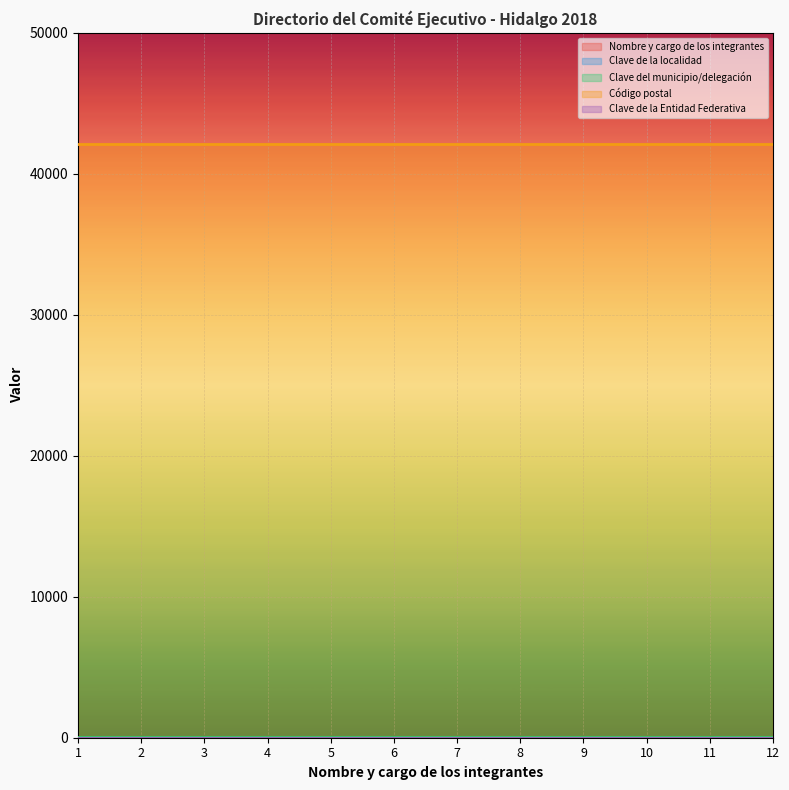

What is the maximum value shown in the chart?

42080